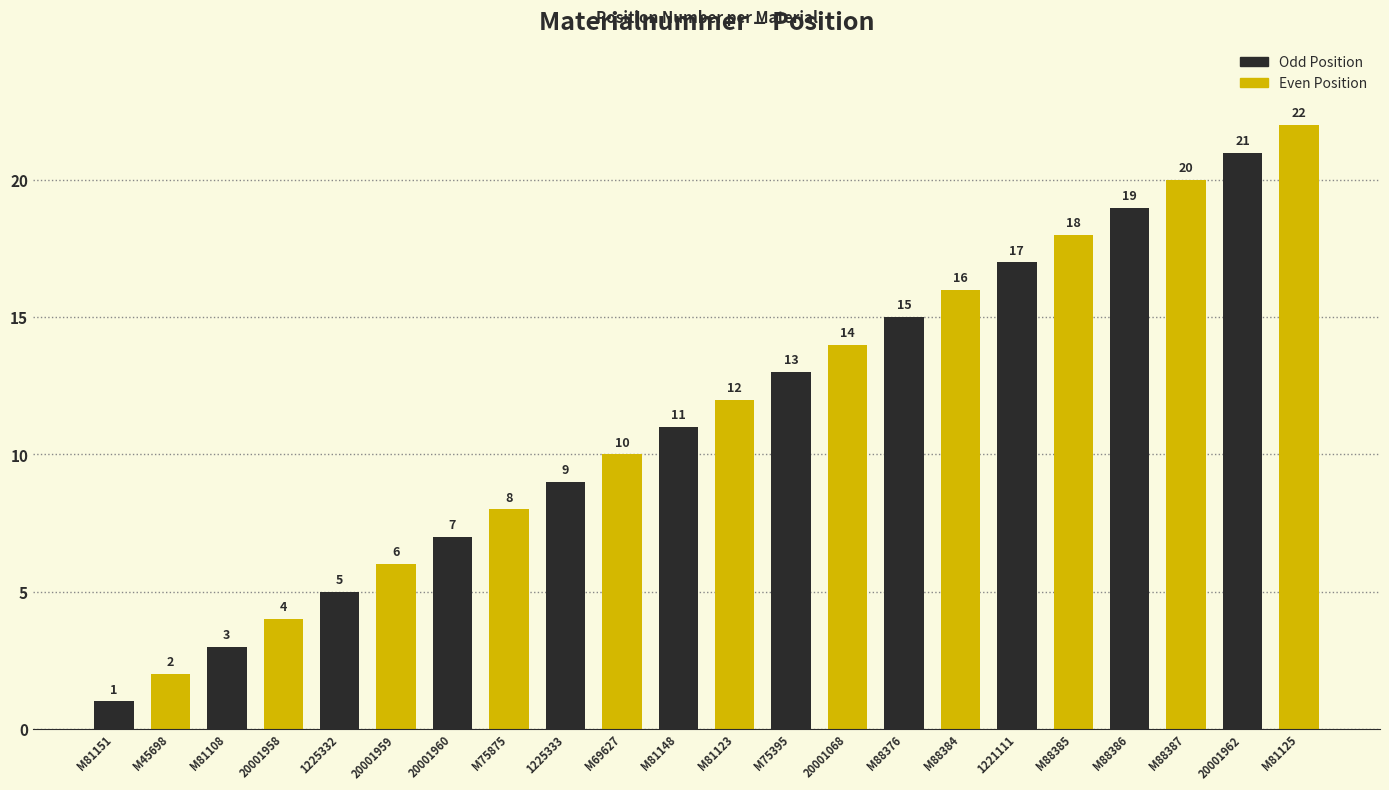

Reading left to right, list all the values displayed in this chart.

Odd Position: 1	3	5	7	9	11	13	15	17	19	21
Even Position: 2	4	6	8	10	12	14	16	18	20	22